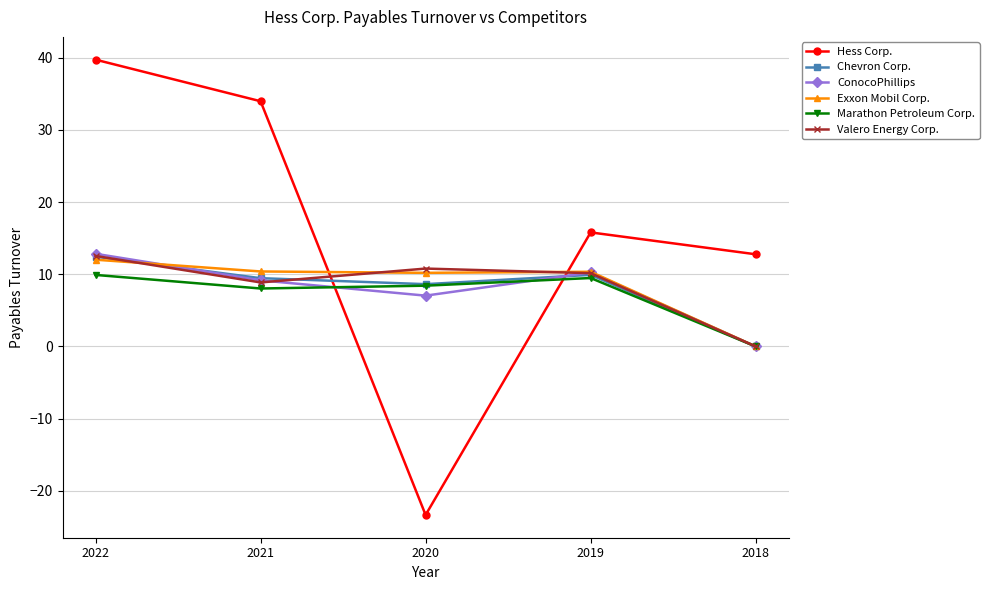

What is the value of the Valero Energy Corp. point at the 1st from the left?

12.5